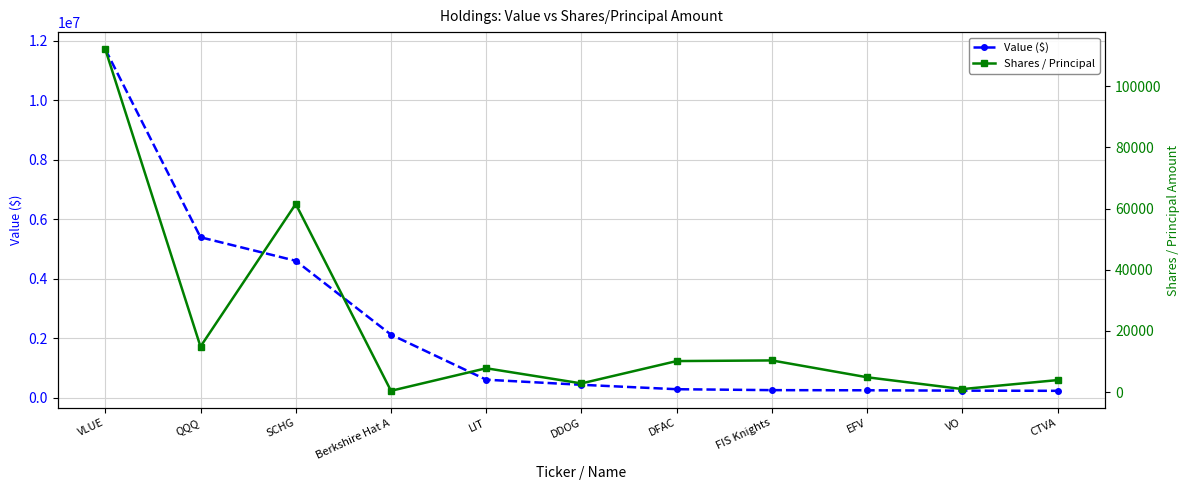

Which series has the largest total across all categories?

Value ($)